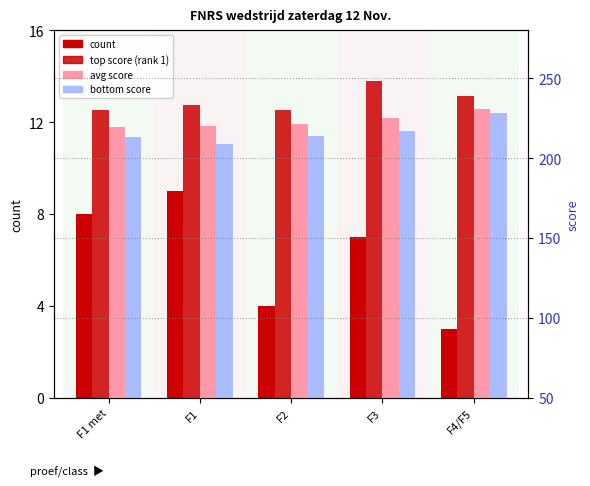

Is the value of bottom score at F1 greater than the value of count at F2?

Yes